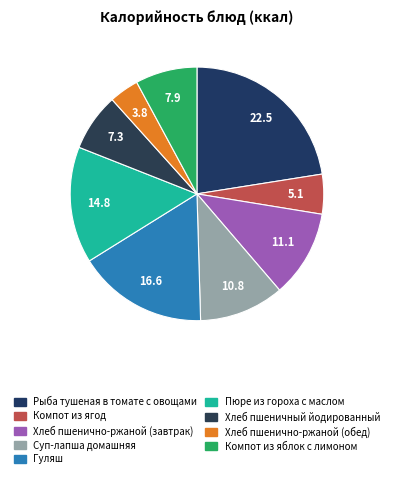

The Компот из яблок с лимоном slice represents 1% of the pie. True or false?

False